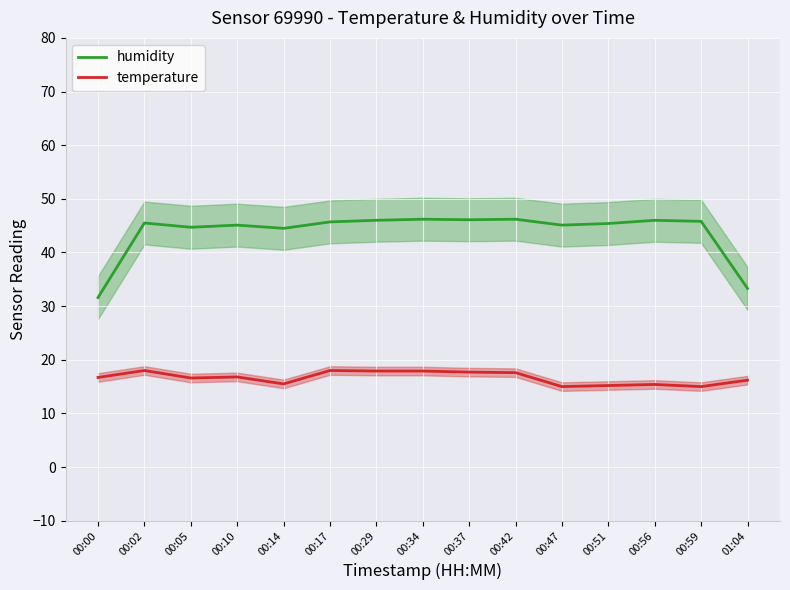

Reading left to right, extract all data points from this chart.

humidity: 31.6	45.5	44.7	45.1	44.5	45.7	46.0	46.2	46.1	46.2	45.1	45.4	46.0	45.8	33.3
temperature: 16.7	18.0	16.6	16.8	15.5	18.0	17.9	17.9	17.7	17.6	15.0	15.2	15.4	15.0	16.2